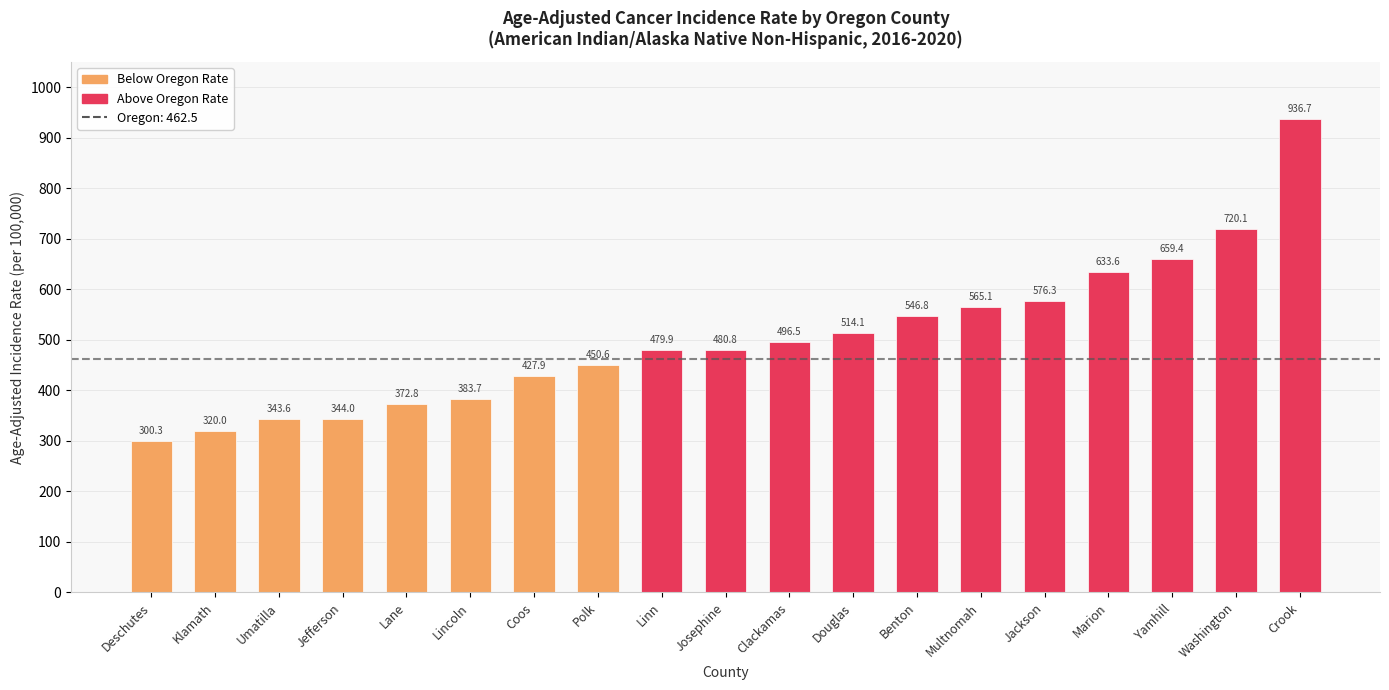

At which category does the chart reach its peak across all series?

Crook